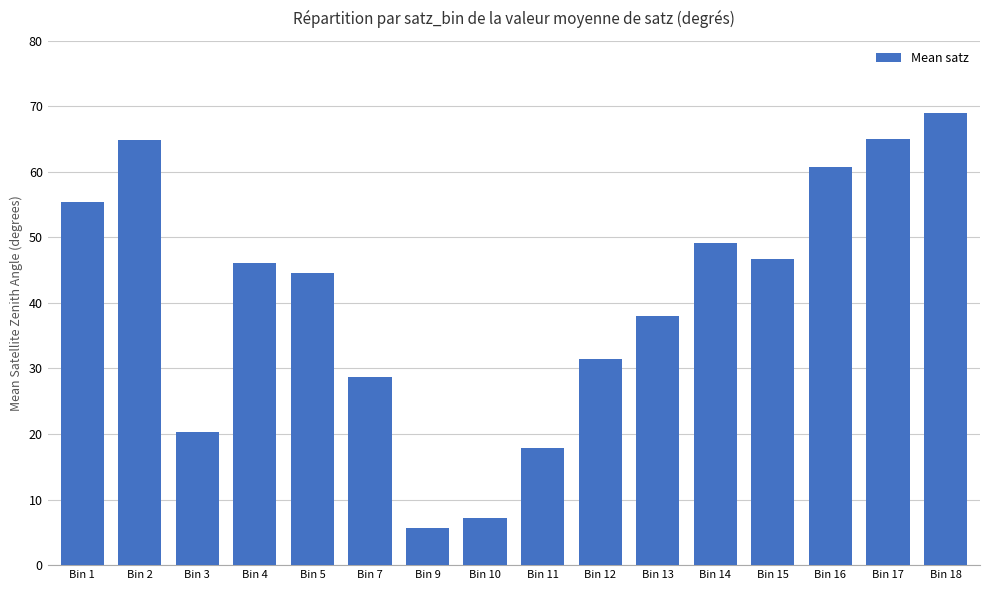

What is the average value?

40.7